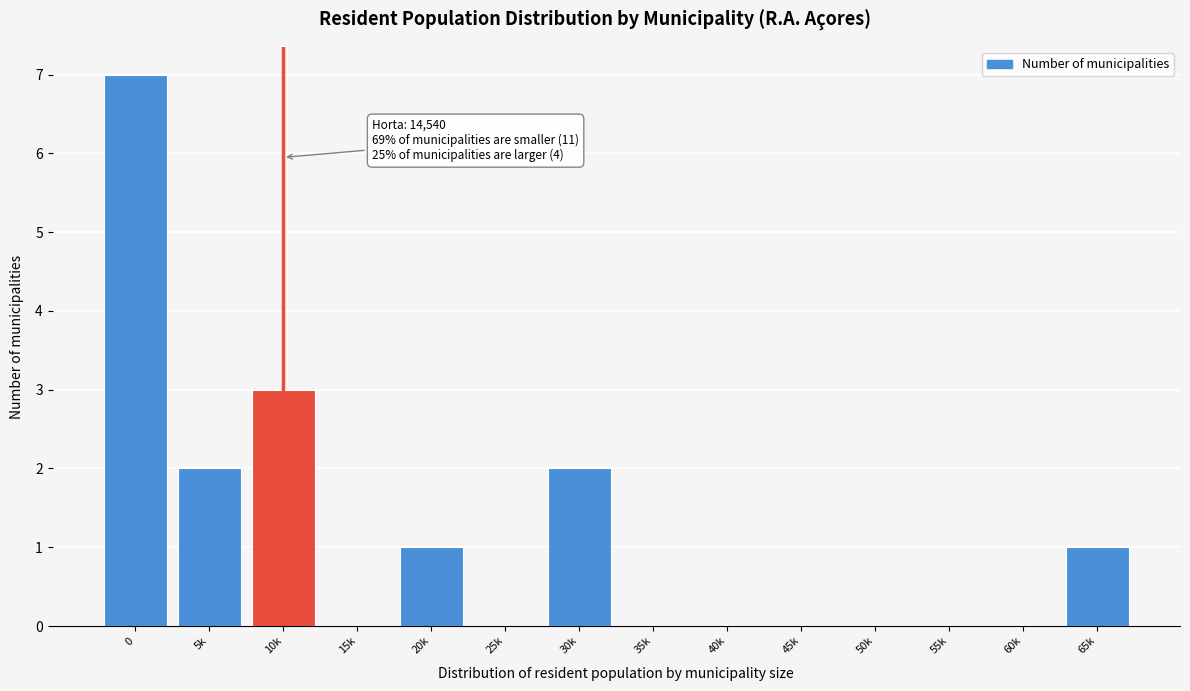

Reading right to left, extract all data points from this chart.

65k=1	60k=0	55k=0	50k=0	45k=0	40k=0	35k=0	30k=2	25k=0	20k=1	15k=0	10k=3	5k=2	0=7